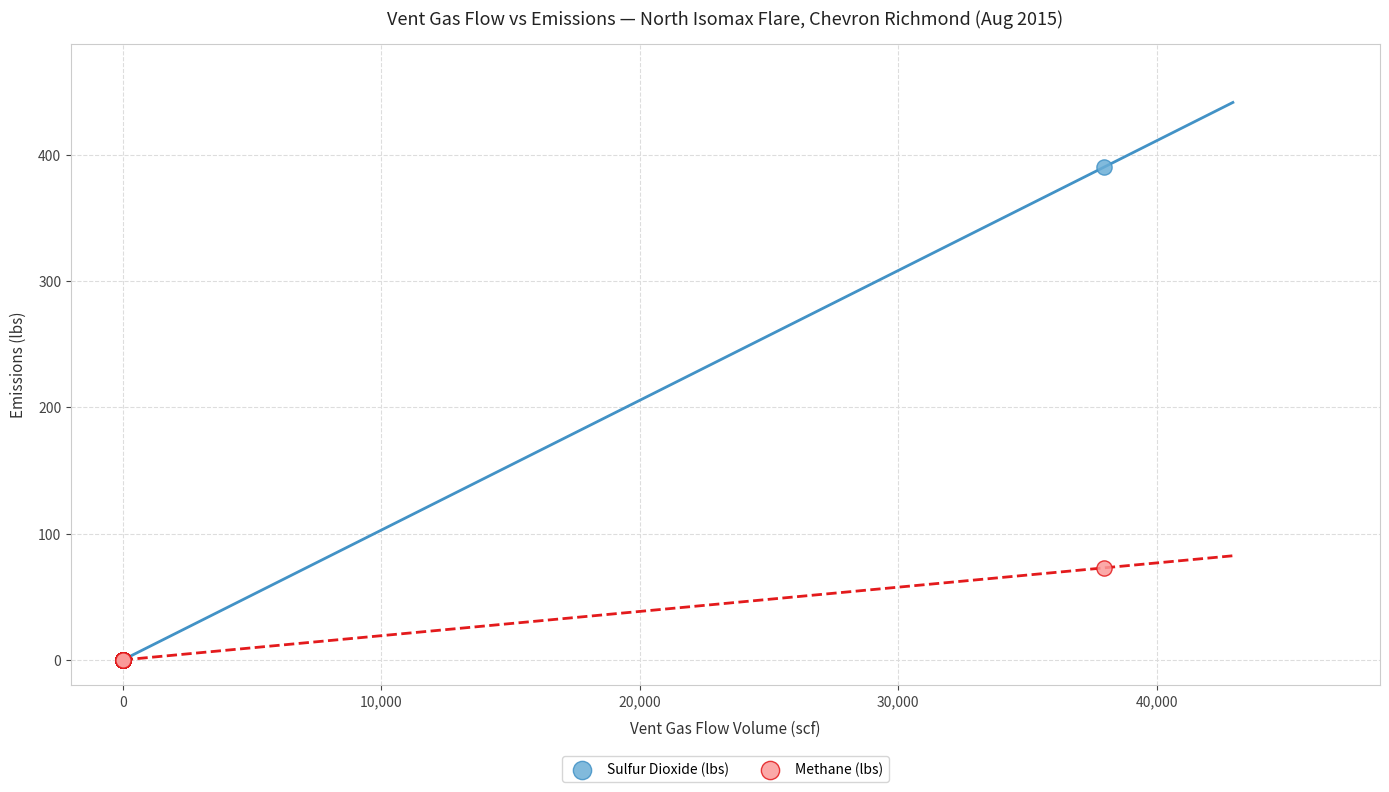

Across all series, what Y value is closest to 194?

72.9